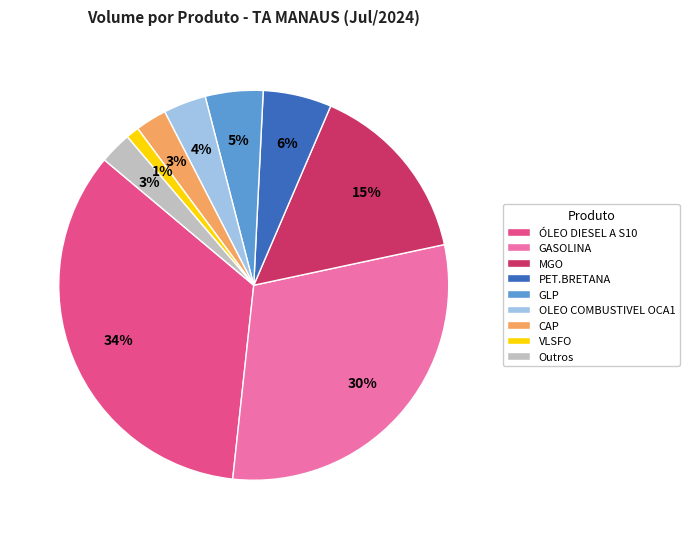

Is there a majority slice in this chart?

No